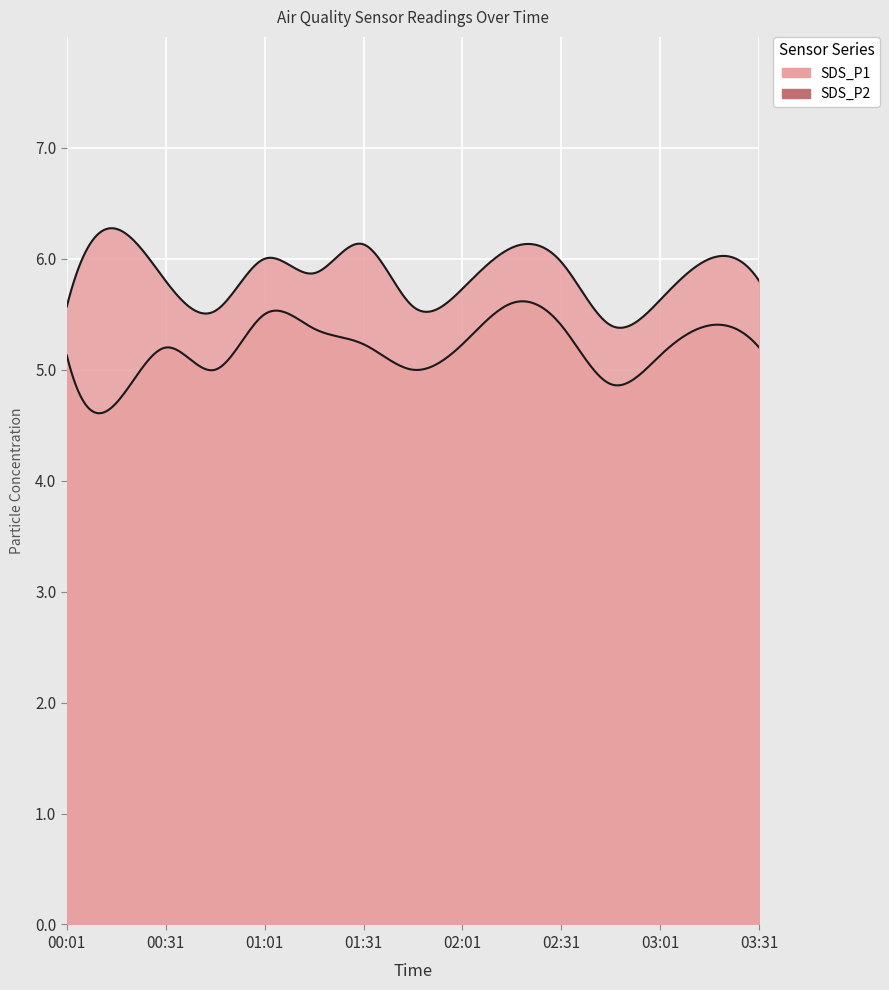

What are all the series names shown in the legend?

SDS_P1, SDS_P2